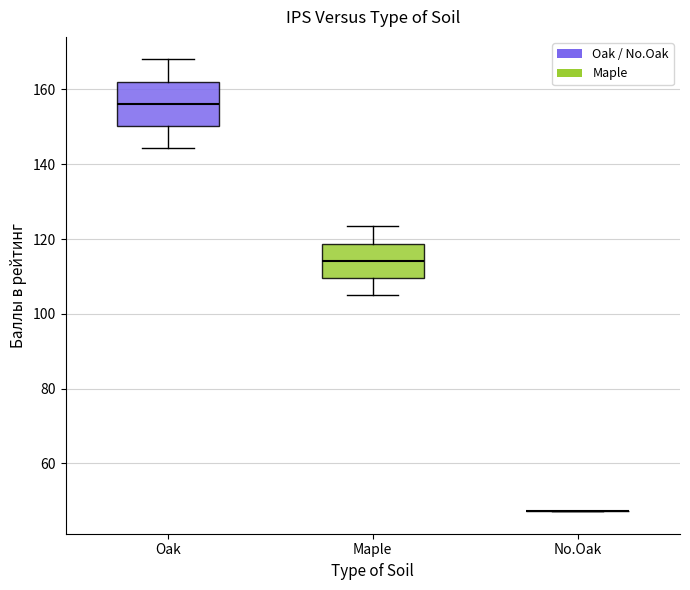

Which box is the tallest, from its lower edge to its upper edge?

Oak